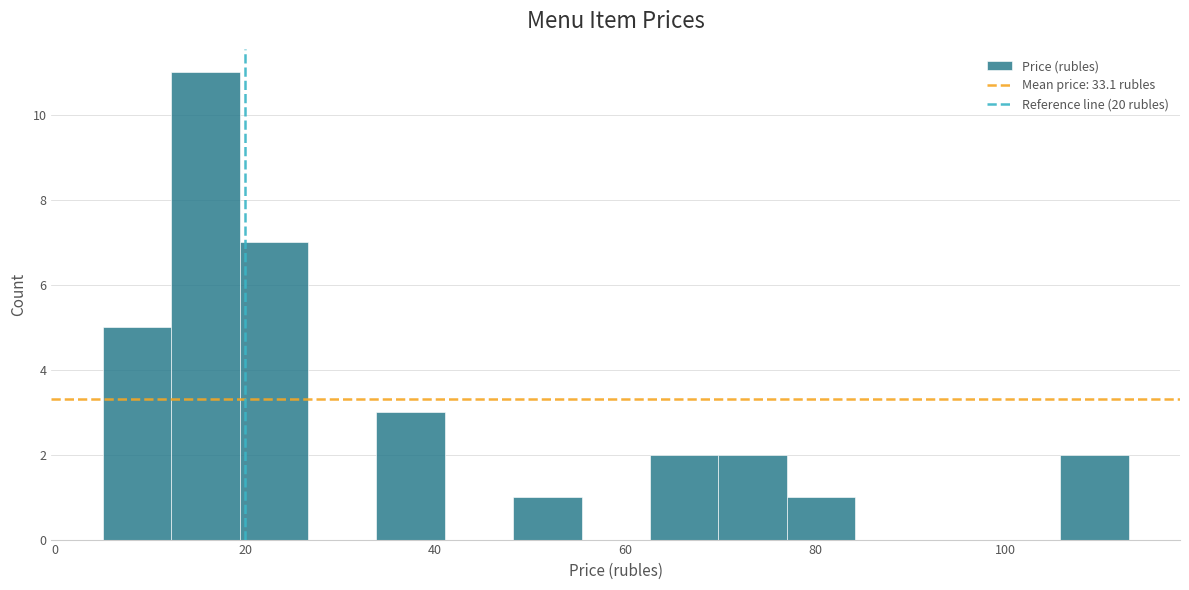

Around what value on the x-axis is the tallest bar? Give the approximate position of its centre, as read against the axis.

16